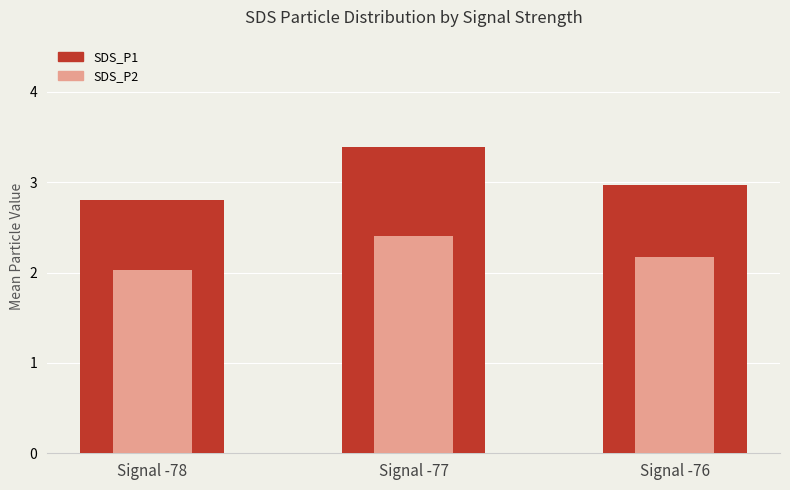

List the series in order of their overall mean, highest first.

SDS_P1, SDS_P2